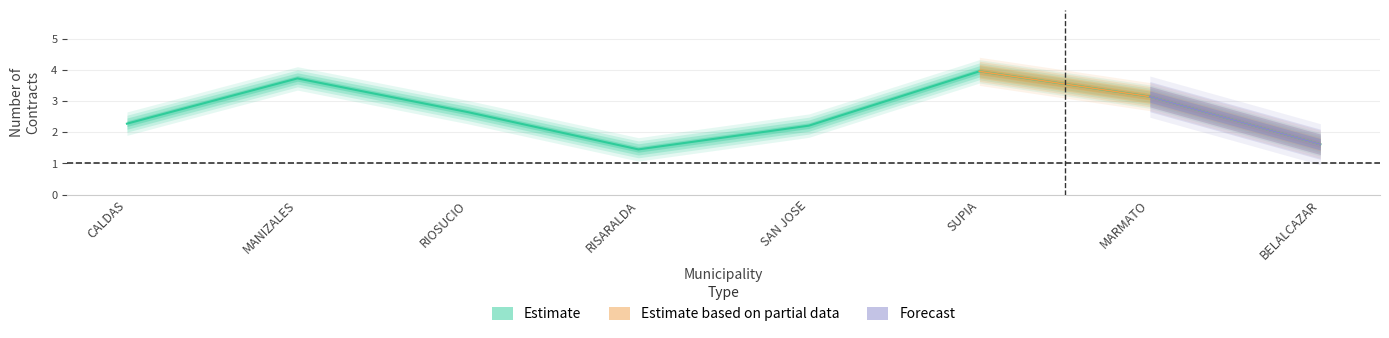

What is the difference between the Estimate values at MARMATO and RISARALDA?

2